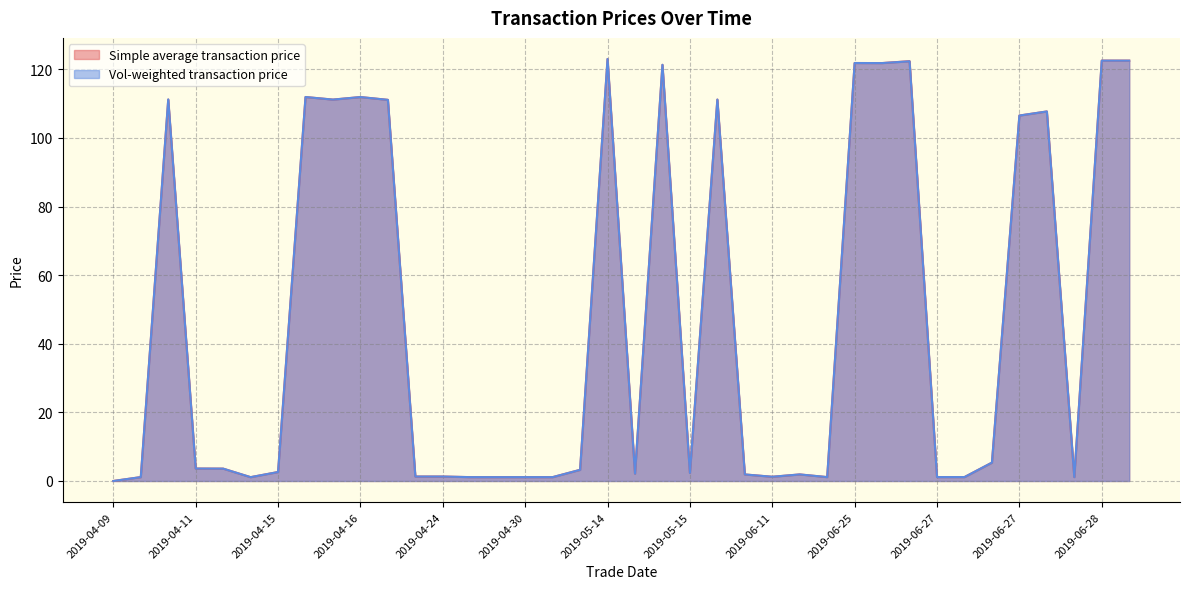

How many lines are shown in the chart?

2